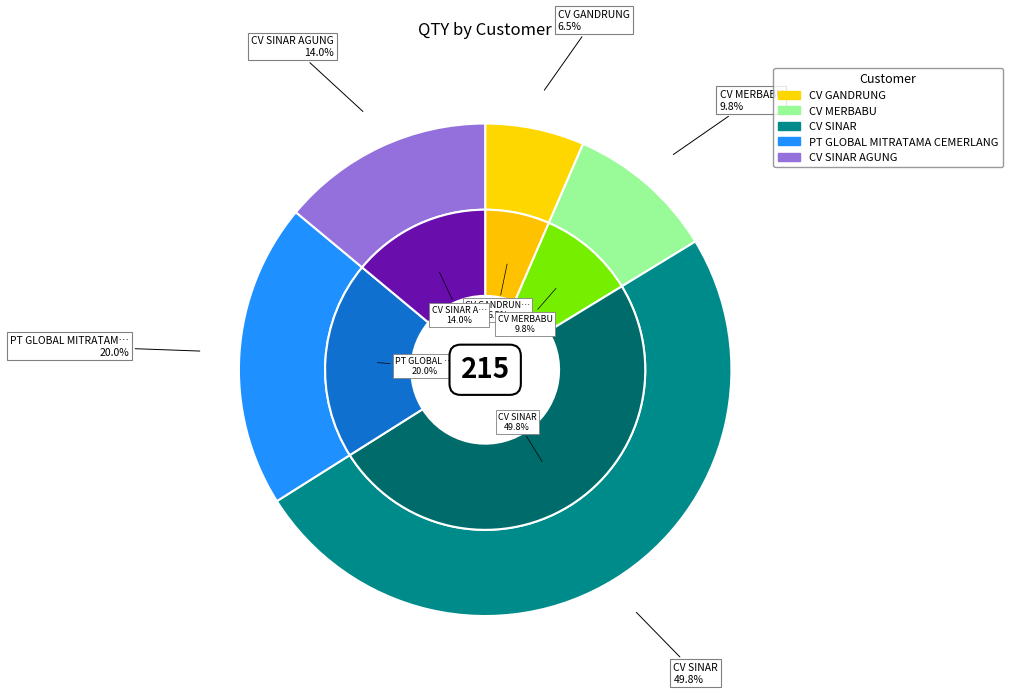

Count the number of slices in the pie.

5